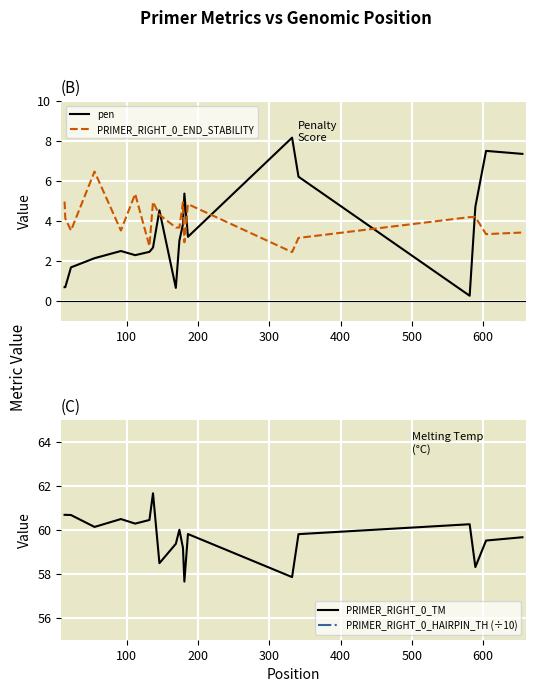

What is the maximum value for pen?

8.2